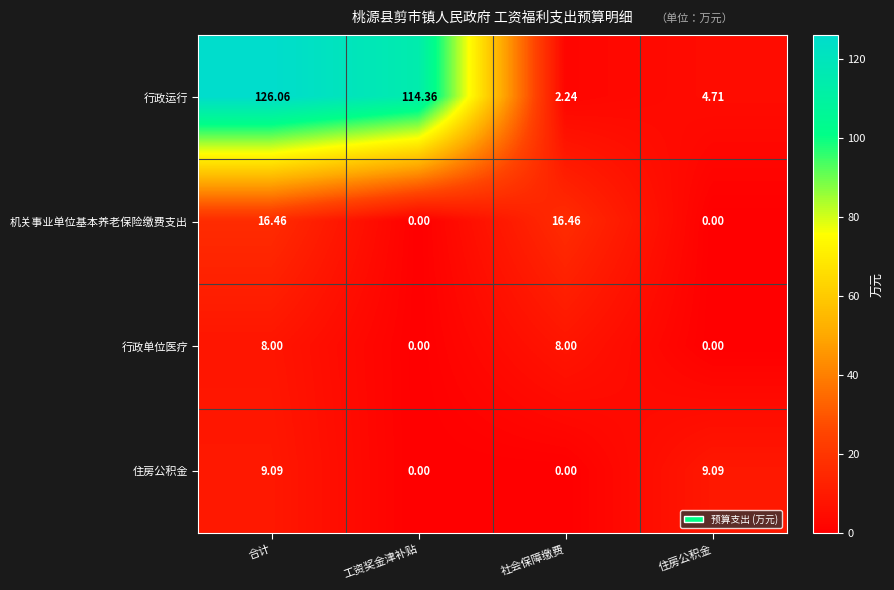

Which series has the widest spread of values?

行政运行